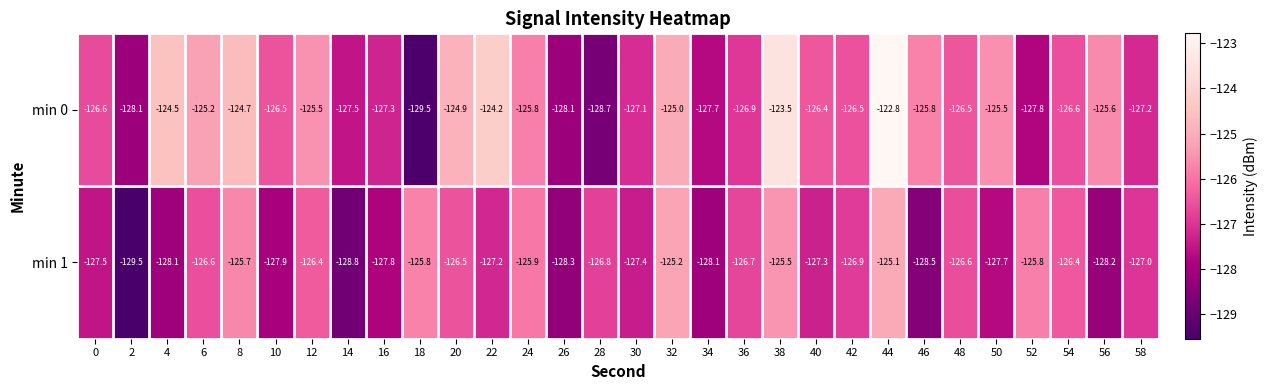

Between 8 and 18, which series saw the biggest shift?

min 0